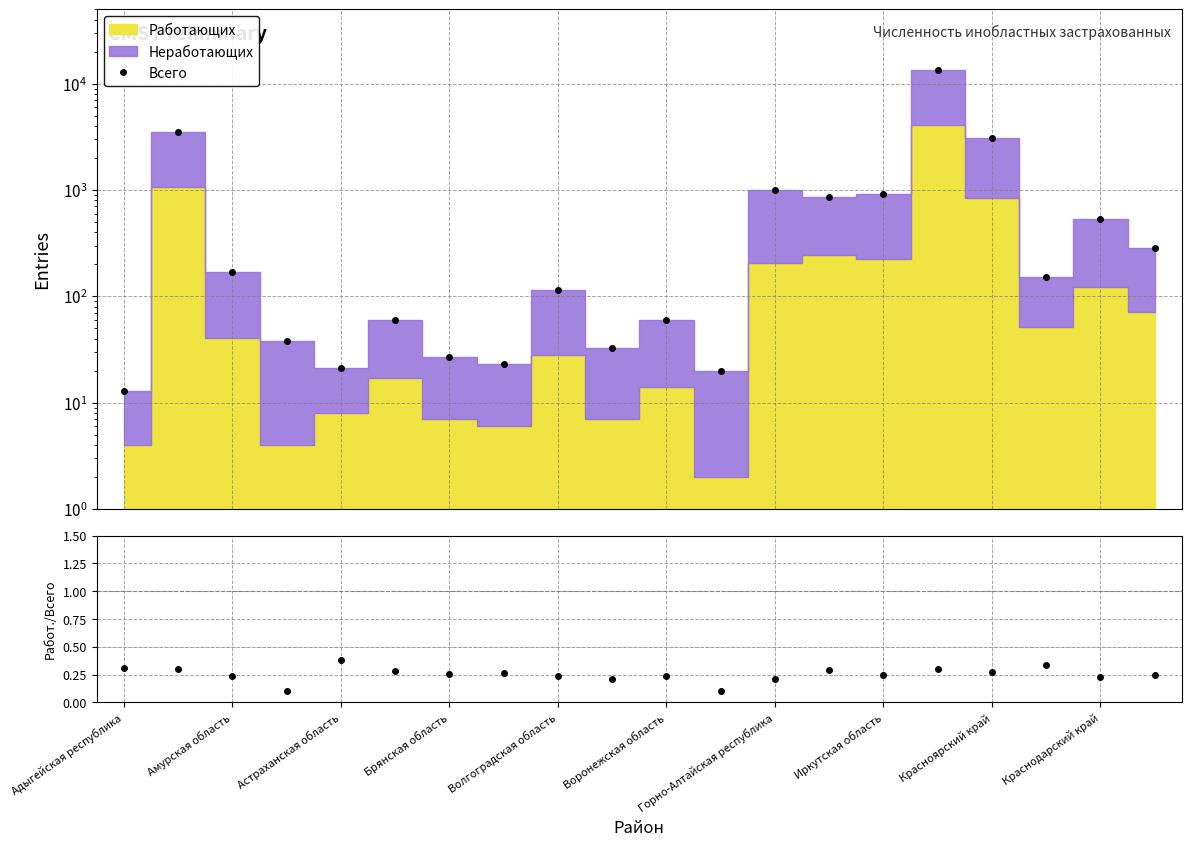

In Работающих/Всего, how many points are lower than both neighbors (excluding endpoints)?

7